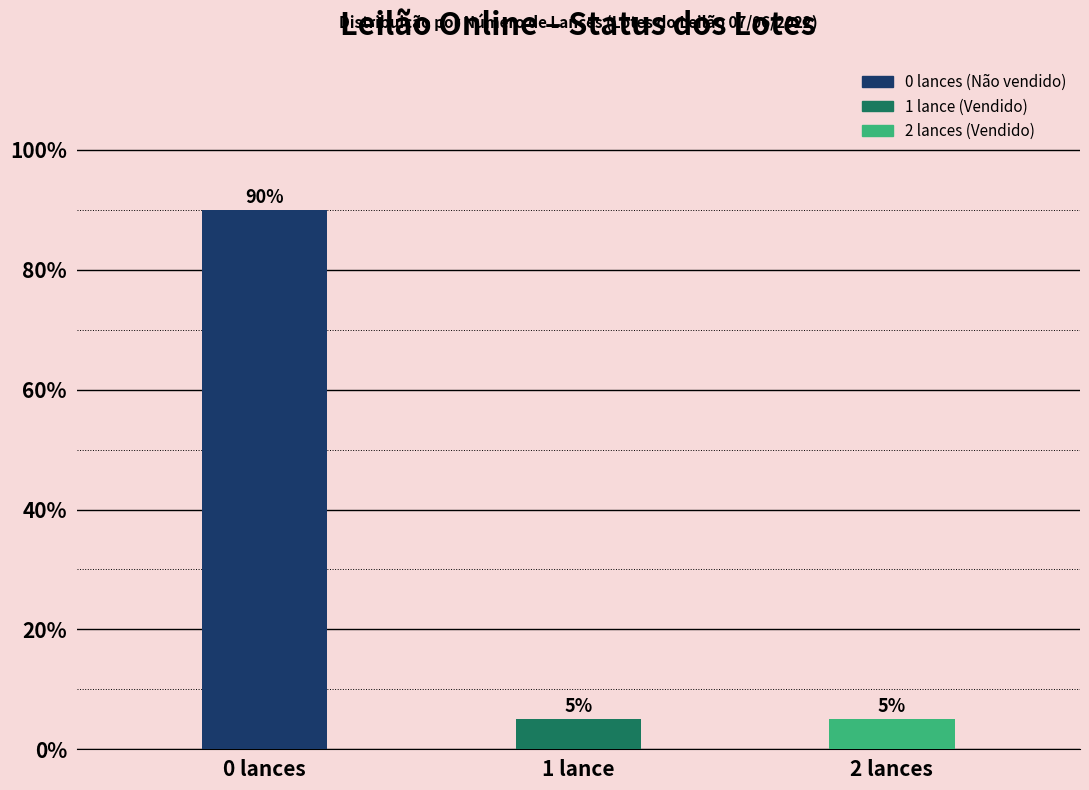

What is the label of the 2nd bar from the right?

1 lance